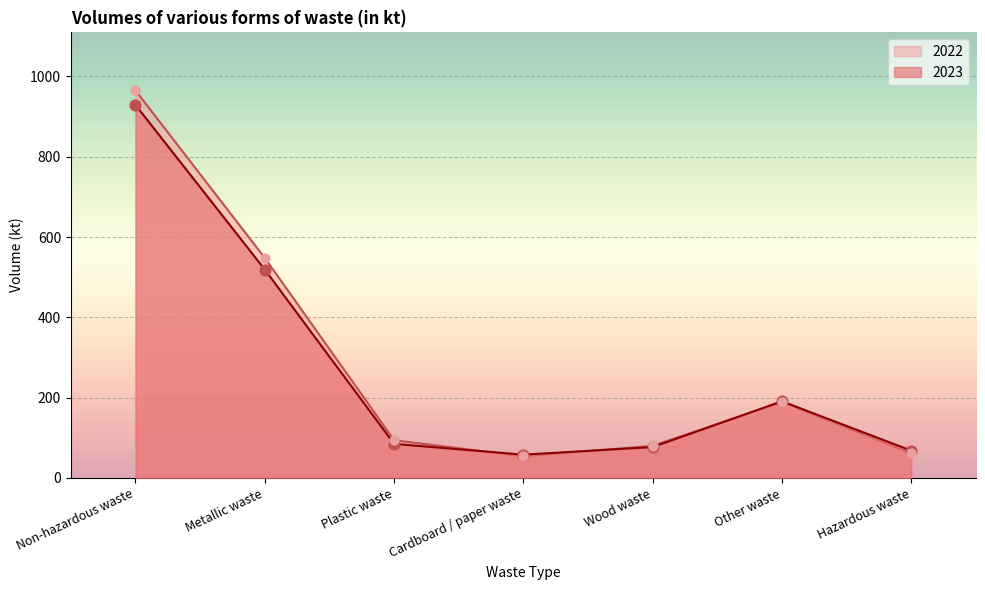

What is the total value across all series at Non-hazardous waste?

1894